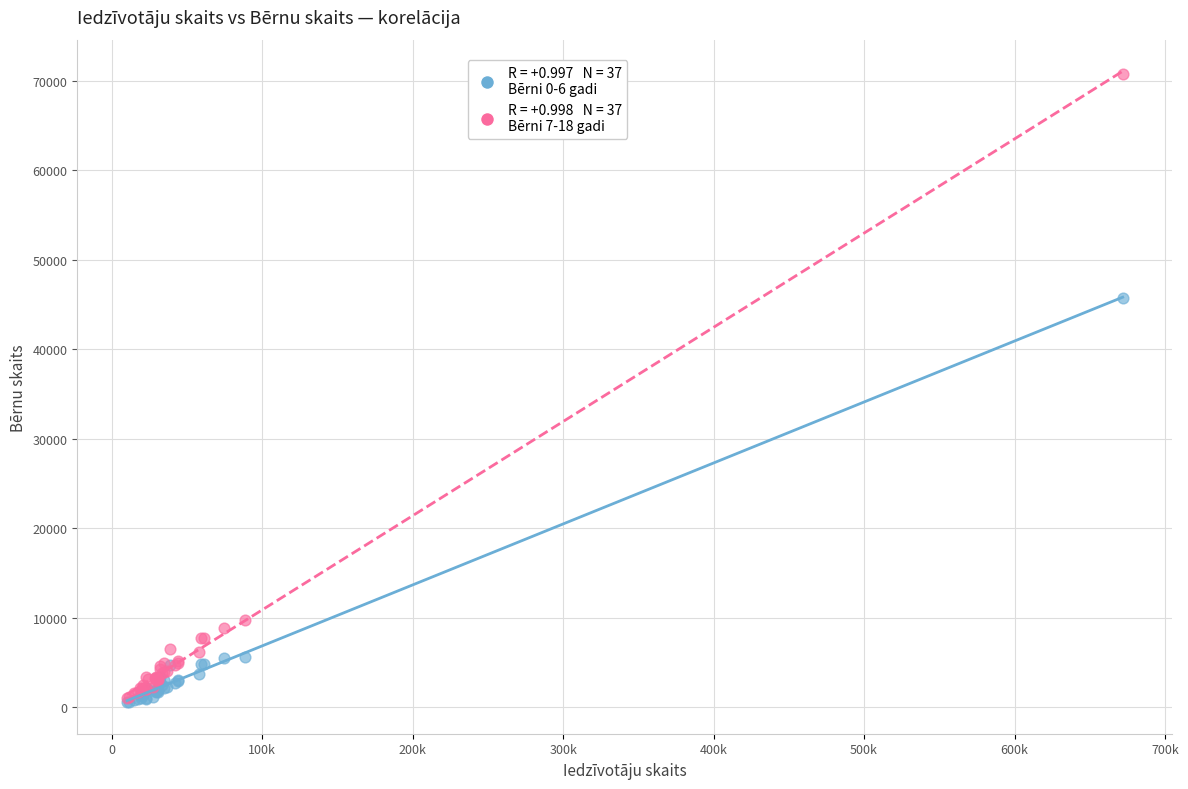

Across all series, what Y value is closest to 35708?

45741